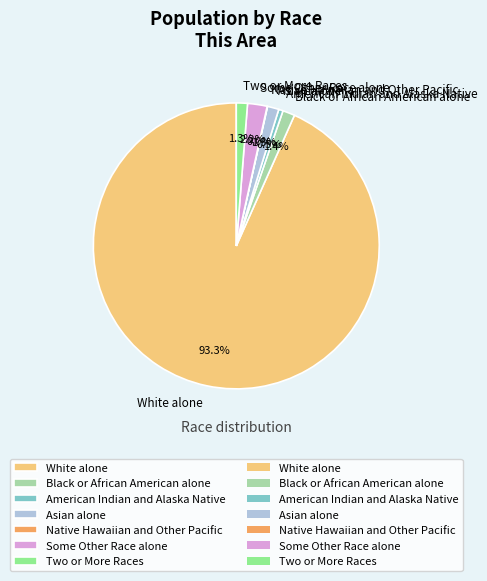

Which category has the biggest portion of the pie?

White alone